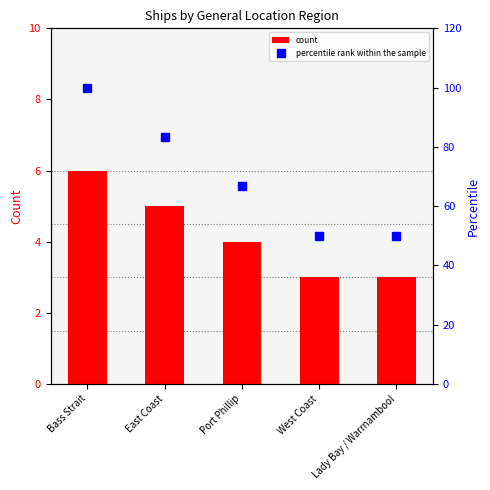

Which series changed the most between Port Phillip and Lady Bay / Warrnambool?

percentile rank within the sample